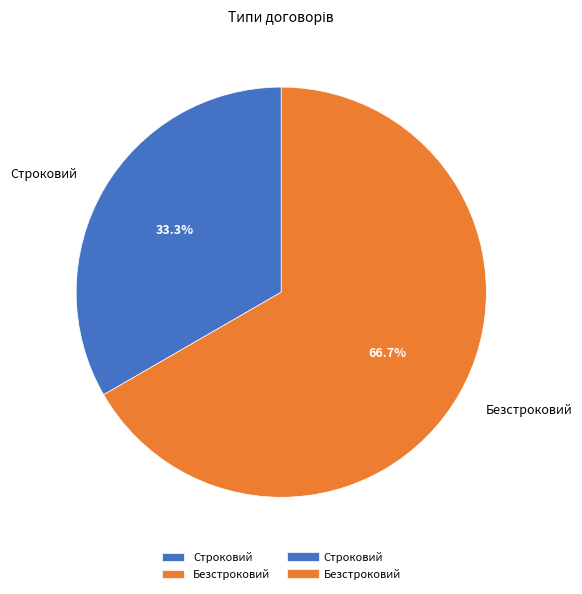

Is it true that Безстроковий is 57% of the pie?

False